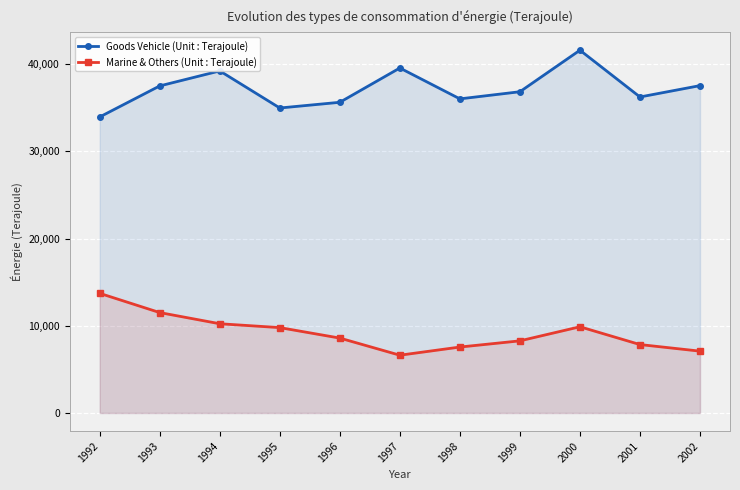

Between 1997 and 1993, which is larger?

1997